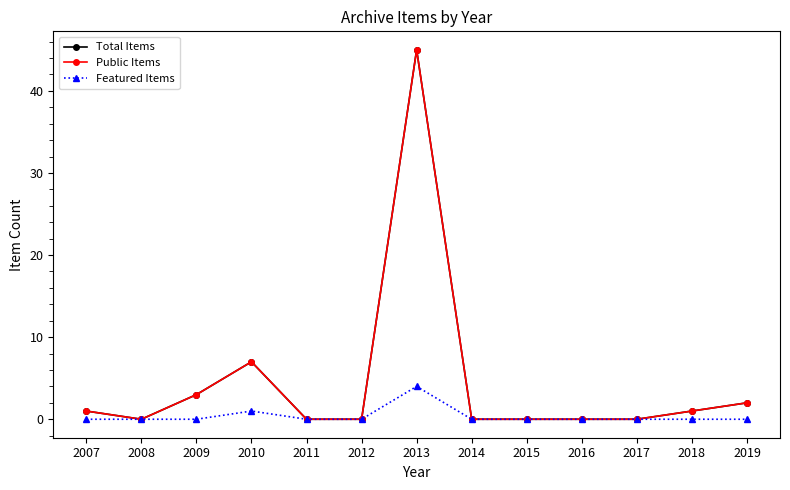

What is the difference between the Public Items values at 2007 and 2012?

1